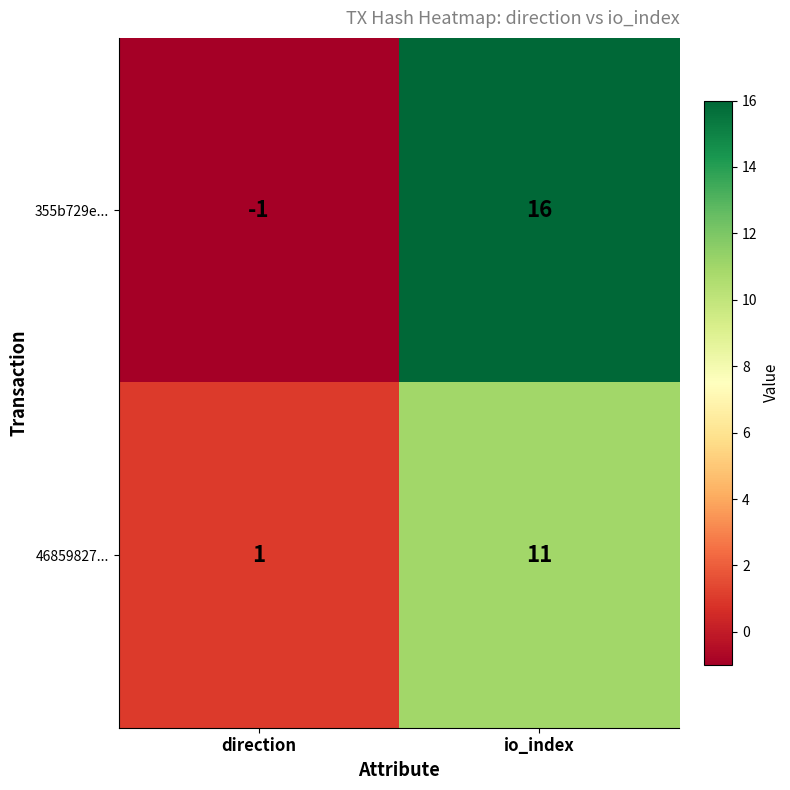

How many data points does each series have?

2